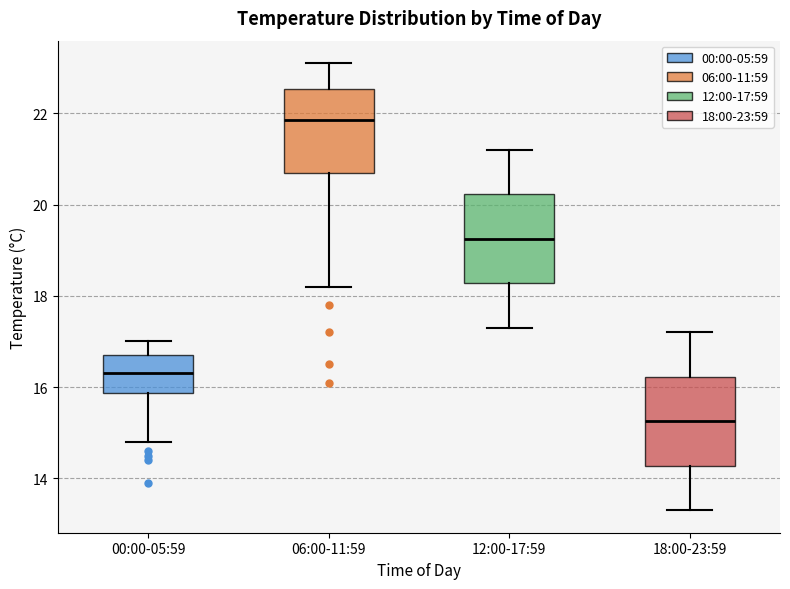

Where does the median line of the box for 18:00-23:59 sit on the y-axis? The values are not printed on the chart, so give them approximately, as read against the axis.

15.2